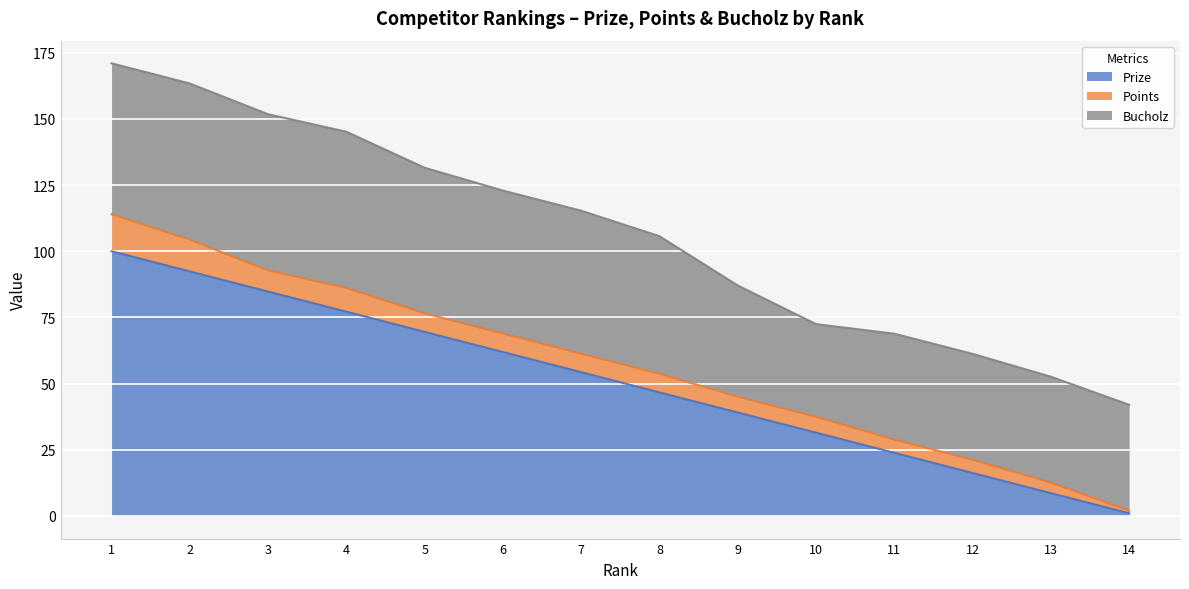

The Points series shows 7.0 at 6. True or false?

True